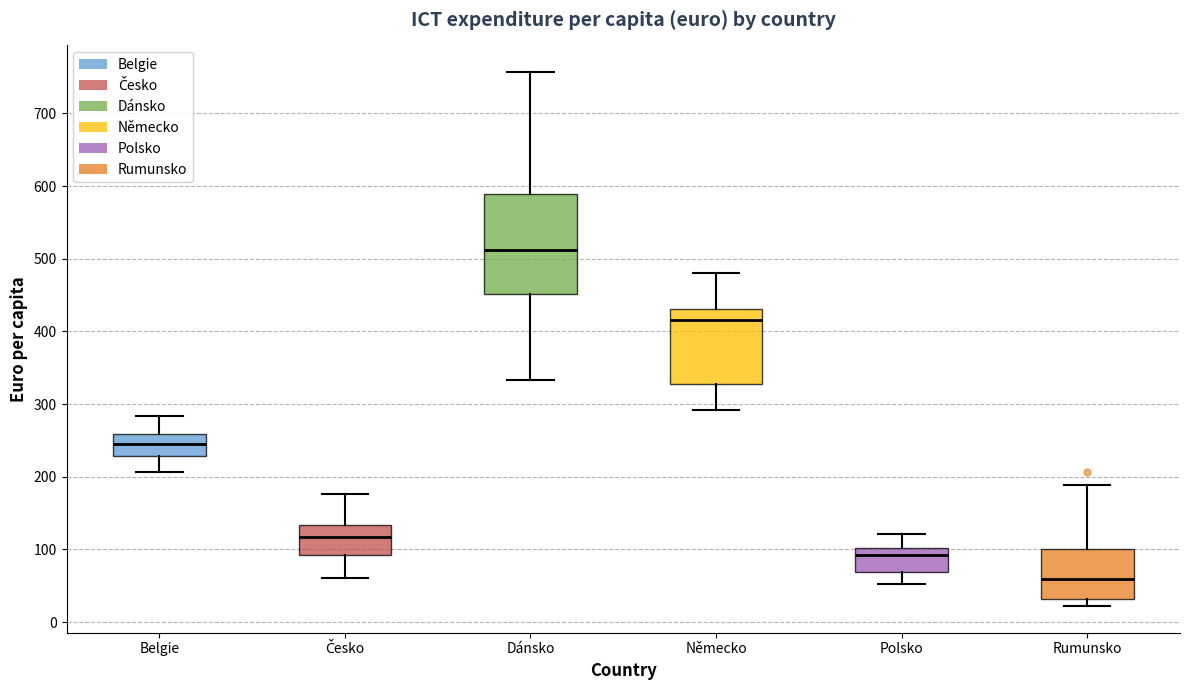

Which box's median line is the lowest?

Rumunsko